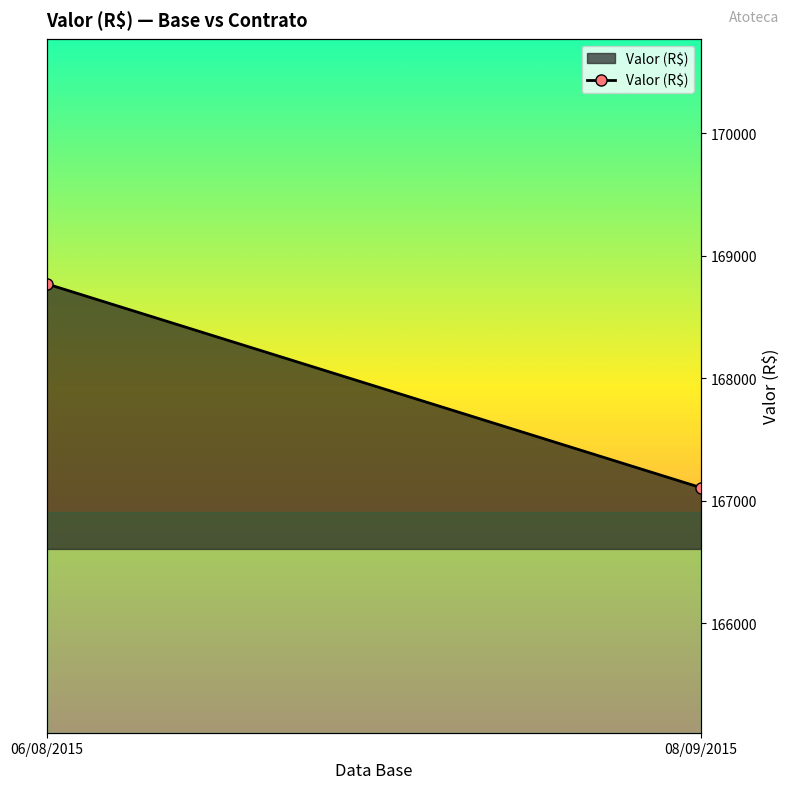

True or false: the data shows 167106.2 at 08/09/2015.

True